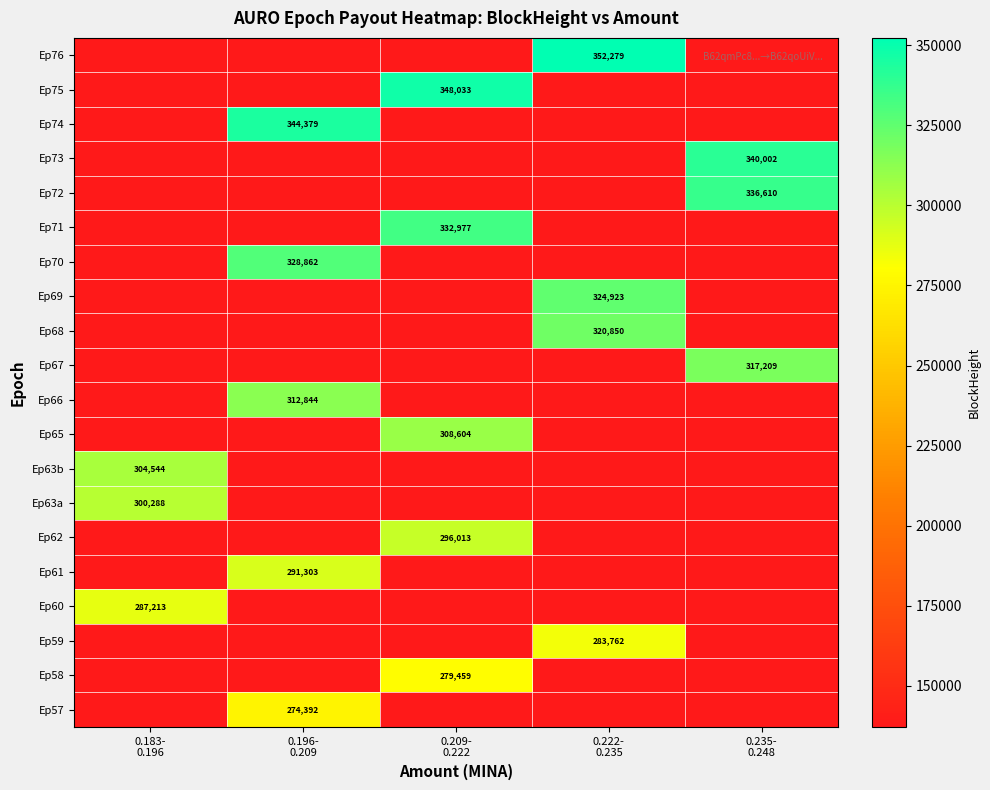

Which category has the highest value in the Ep70 series?

0.196- 0.209